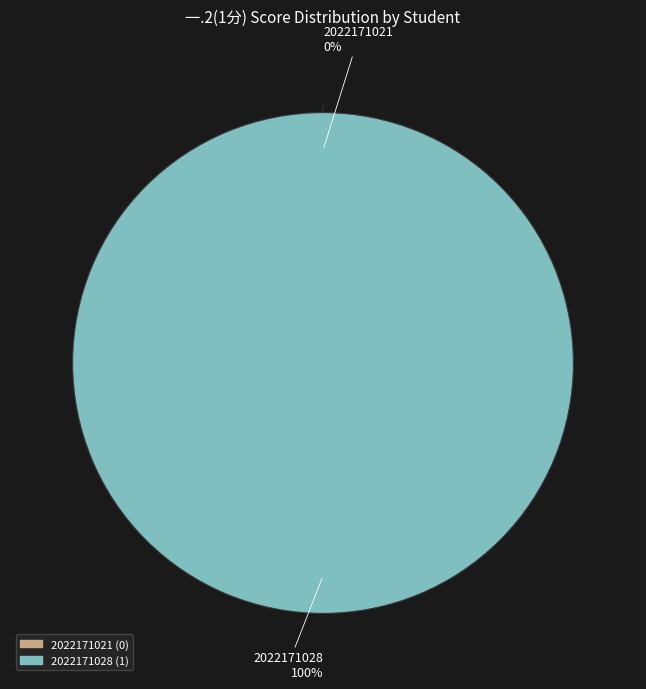

To the nearest percent, what is the combined percentage of 2022171028 and 2022171021?

100%